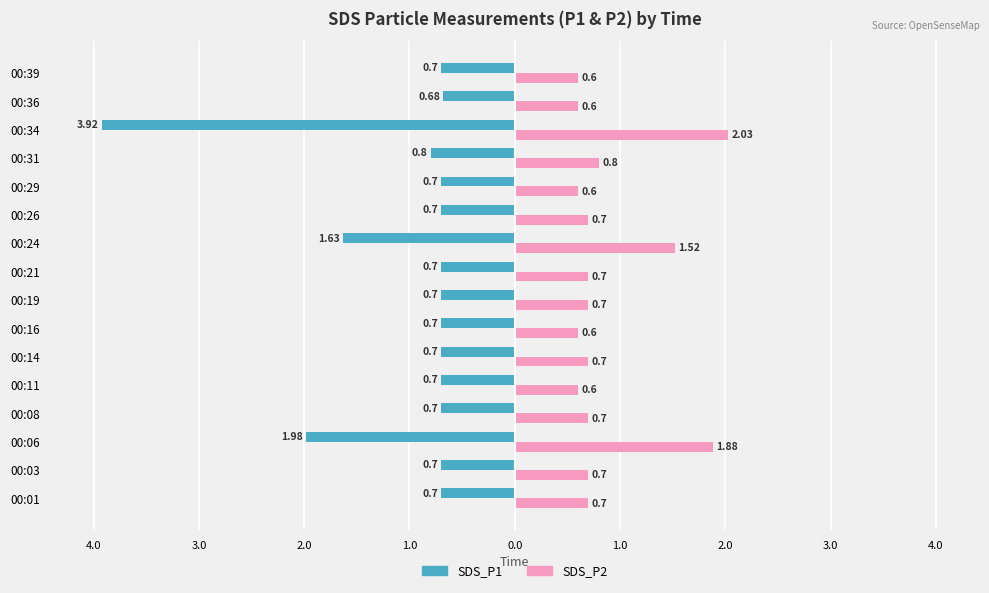

What are all the series names shown in the legend?

SDS_P1, SDS_P2